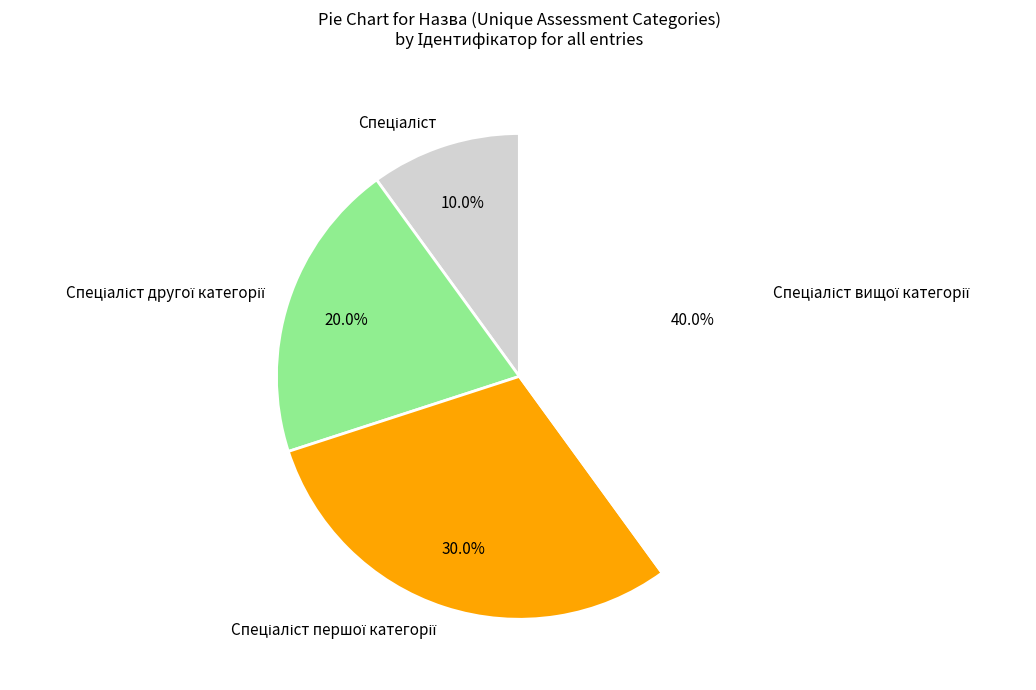

Does any single category account for the majority?

No